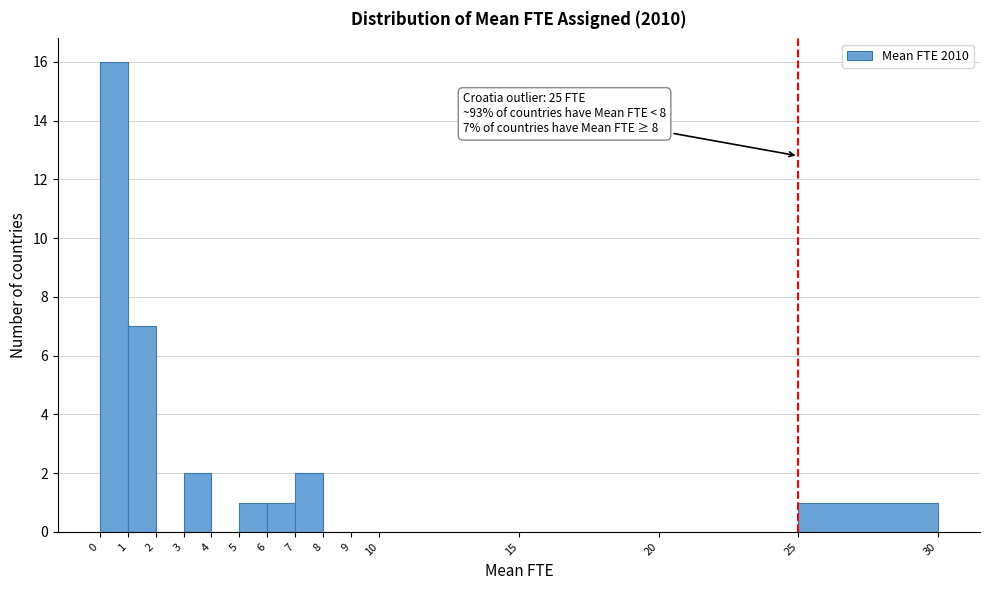

Which range on the x-axis has the tallest bar?

0 to 1